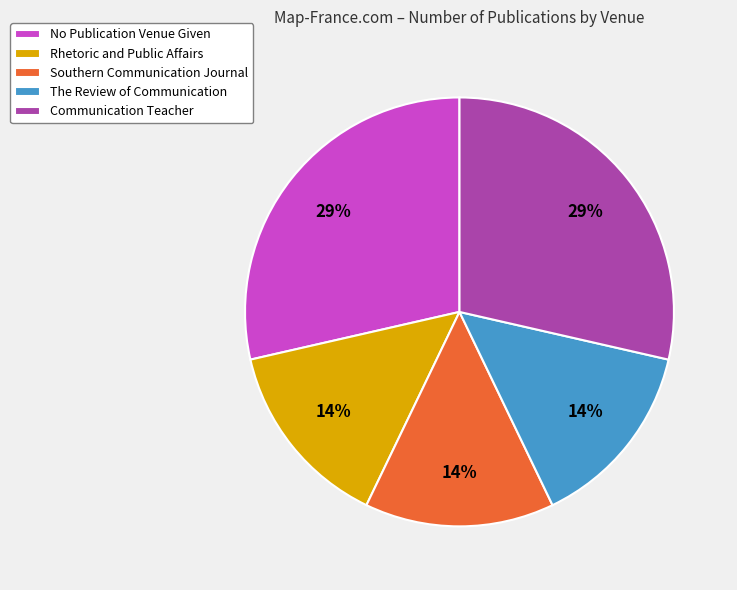

Combined, do No Publication Venue Given and The Review of Communication account for over 50%?

No